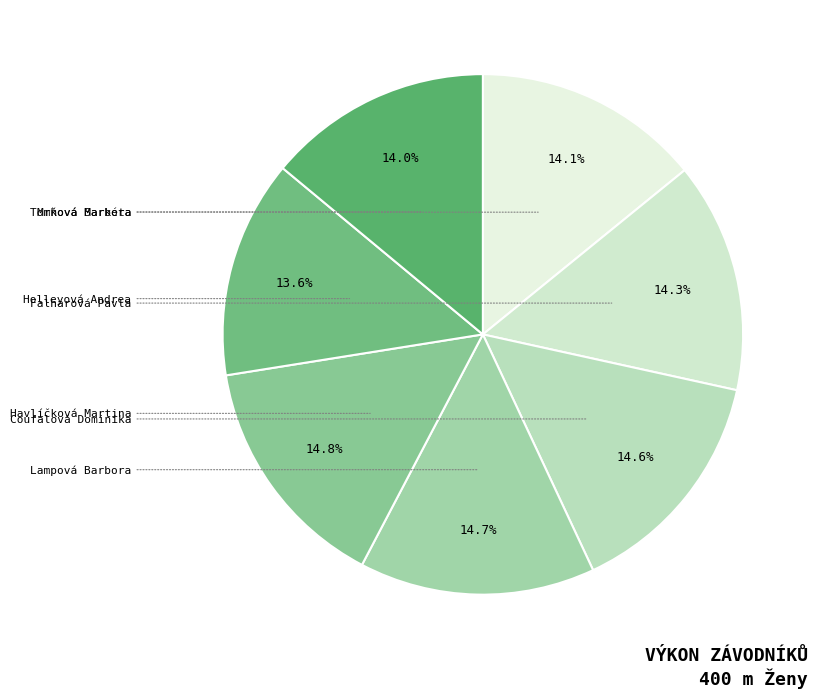

To the nearest percent, what portion does Coufalová Dominika represent?

15%